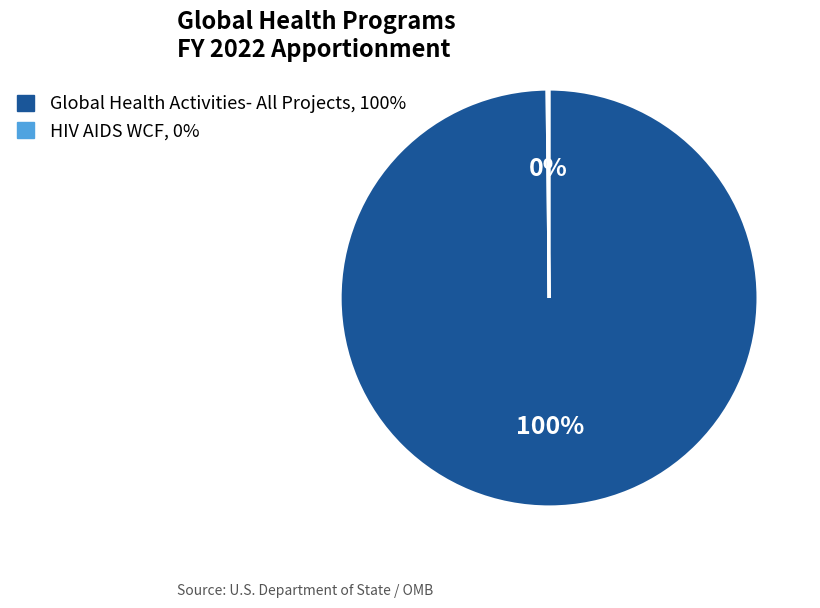

To the nearest percent, what percentage of the pie is Global Health Activities- All Projects?

100%